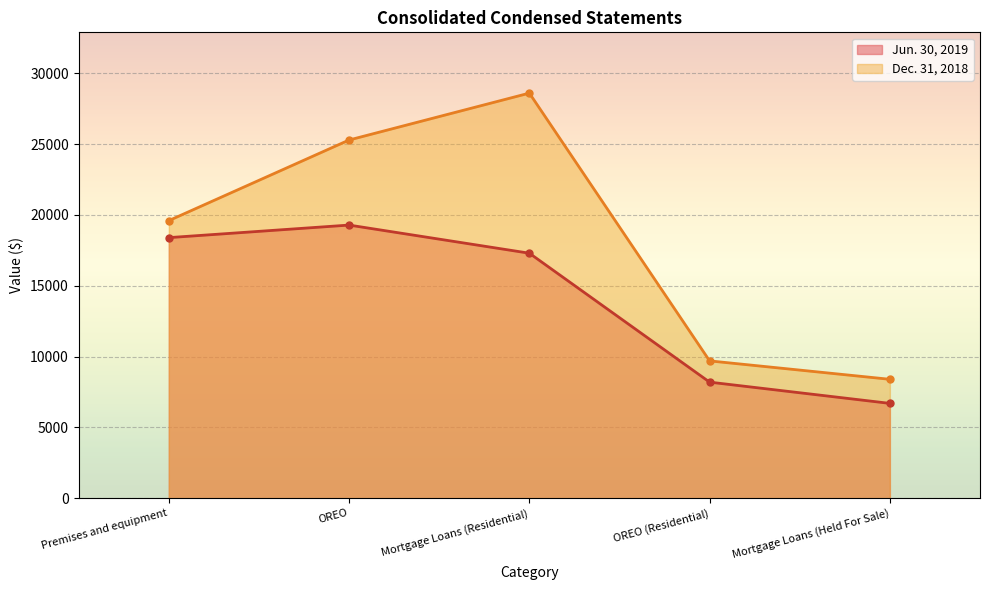

What is the total value across all series at OREO?

44576